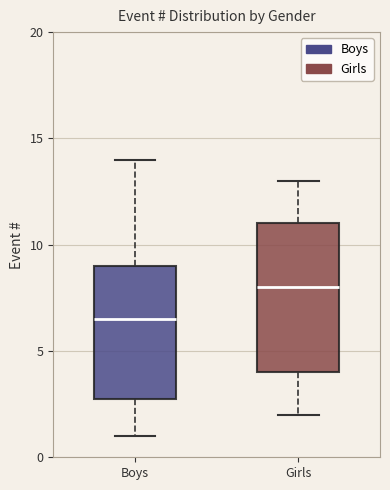

Reading left to right, read every box against the y-axis: the position of its median line, the range the box covers, and the ends of its whiskers. The values are not printed on the chart, so give them approximately, as read against the axis.

Boys: median 6.5, box 3.0 to 9.0, whiskers 1.0 to 14.0
Girls: median 8.0, box 4.0 to 11.0, whiskers 2.0 to 13.0